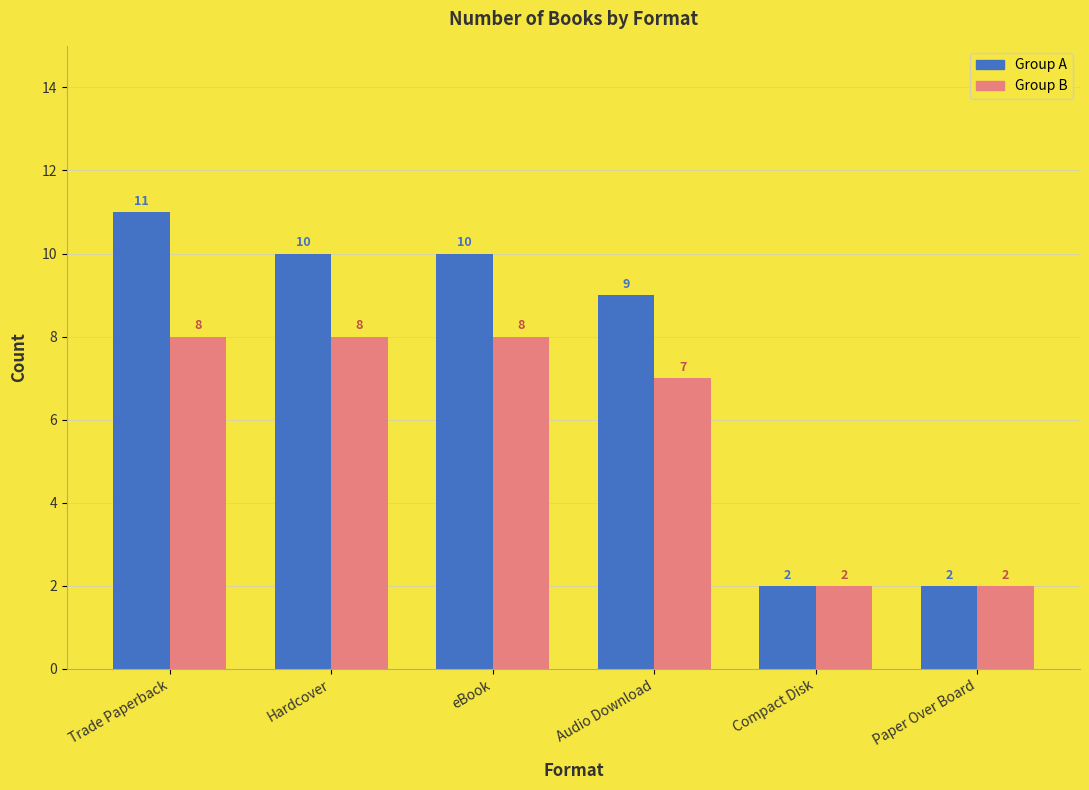

What is the total value across all series at Paper Over Board?

4